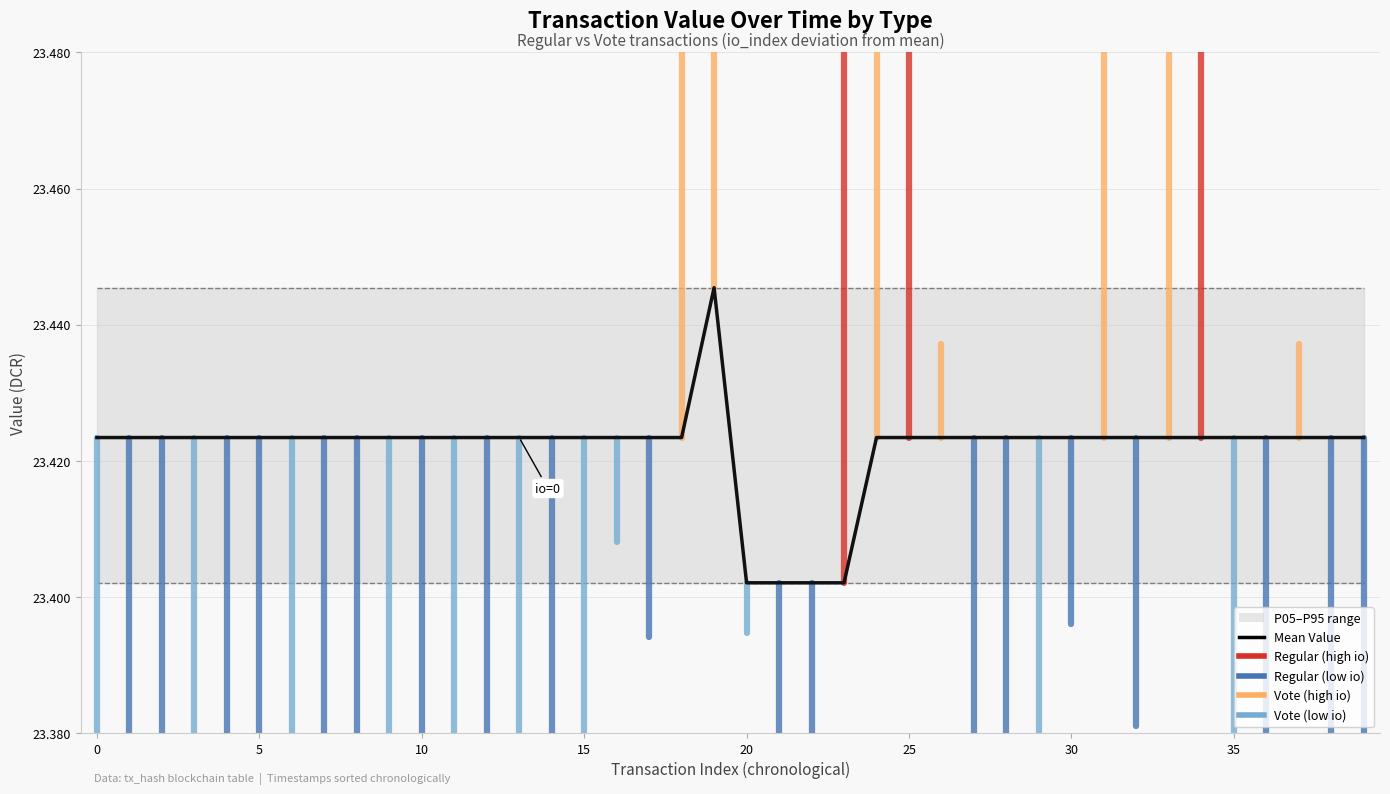

What is the sum of the P95 values at 21 and 34?

46.9